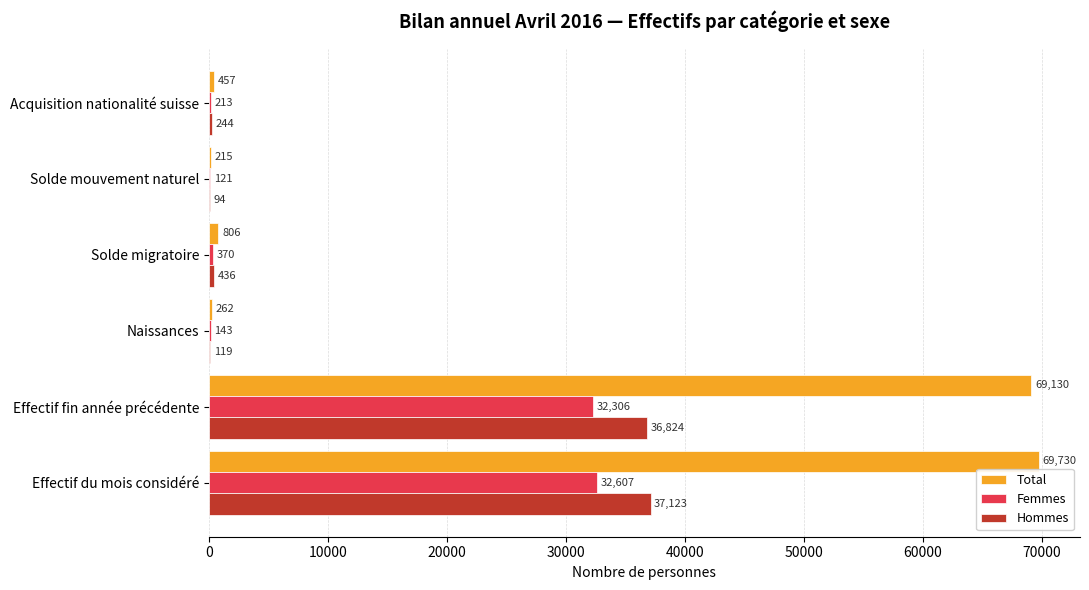

What is the sum of all Total values?

140600